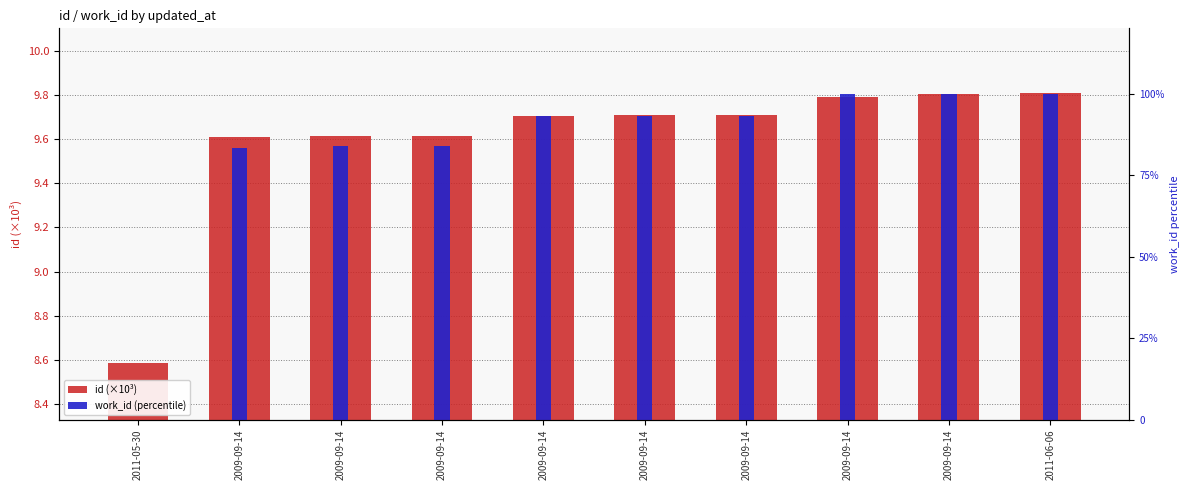

How many id (×10³) values are between 9 and 10?

9